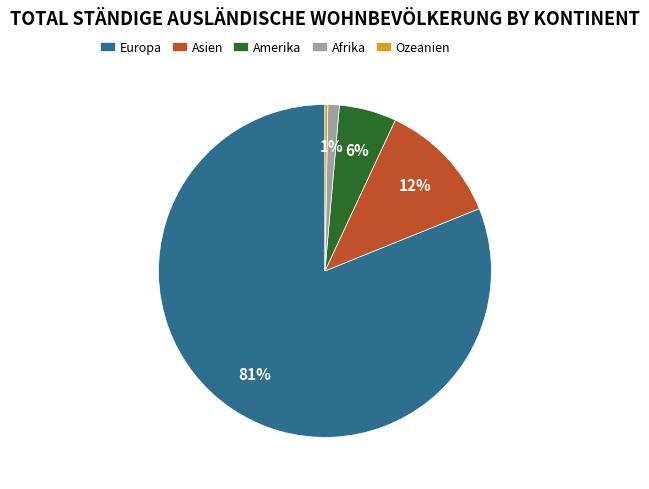

Do Afrika and Ozeanien together represent more than half of the pie?

No